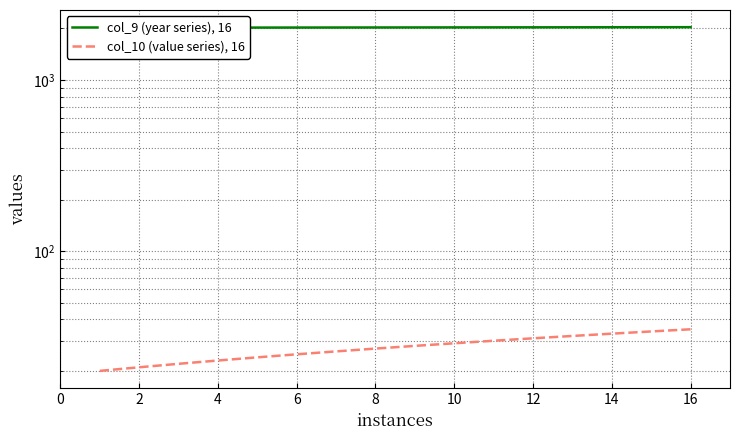

How many categories are shown in the chart?

16